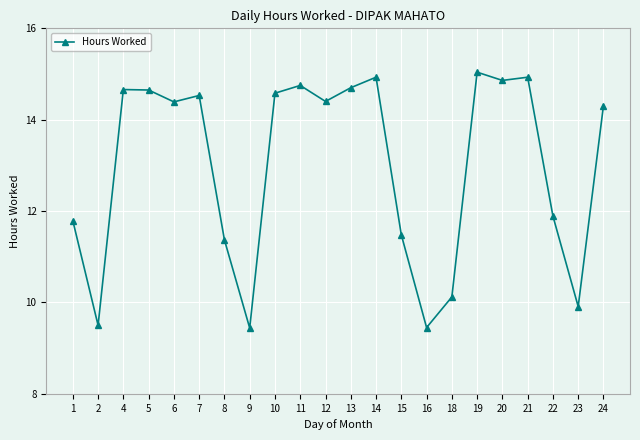

What is the minimum value shown in the chart?

9.4